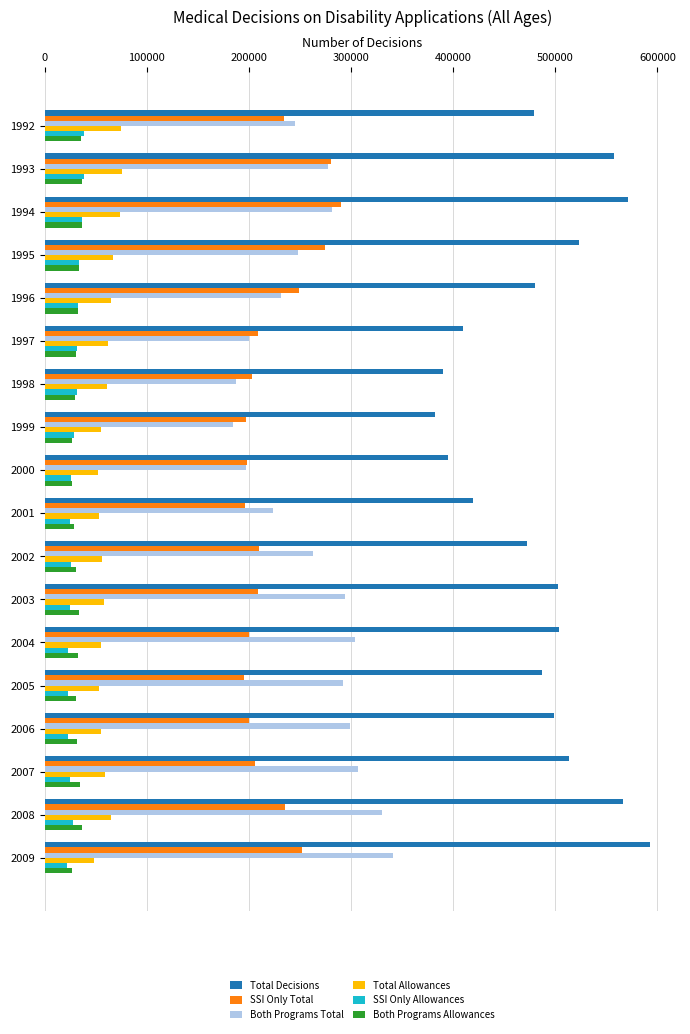

What is the maximum value for Both Programs Allowances?

36908